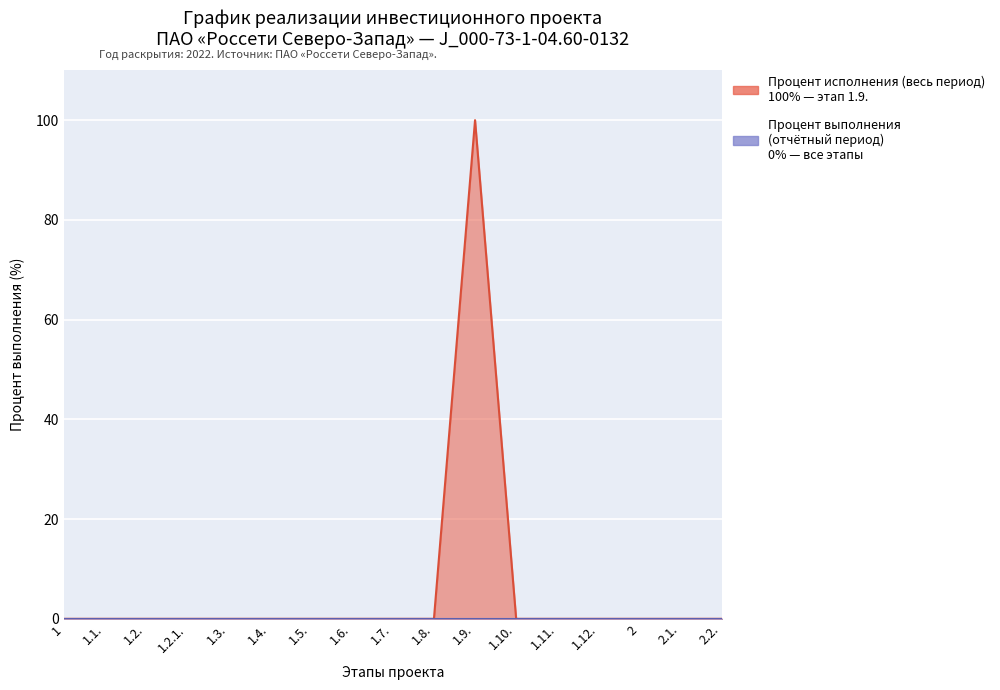

What is the label of the 17th point from the right?

1